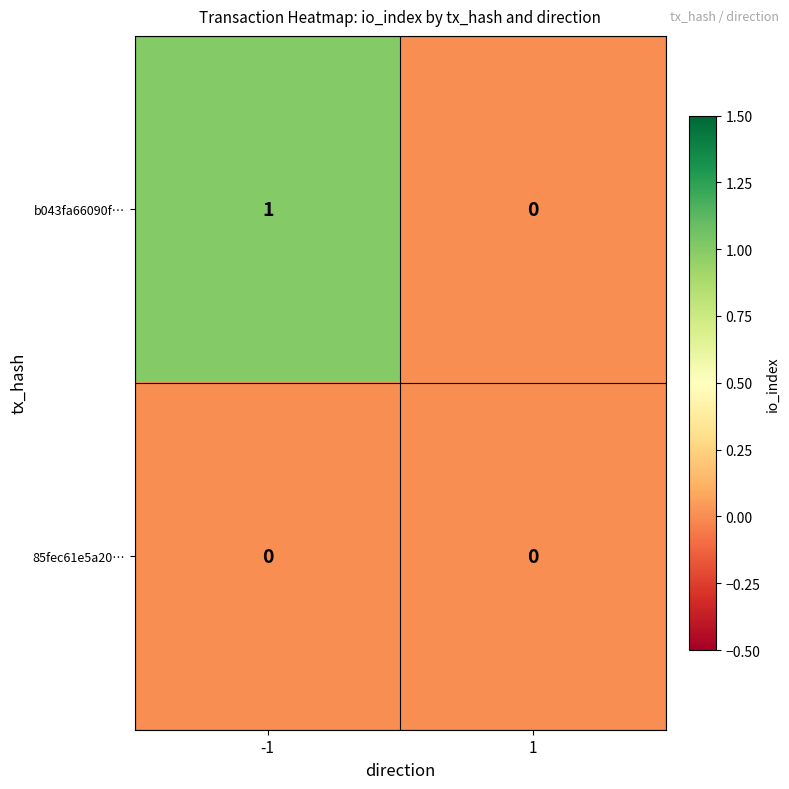

Which series changed the most between -1 and 1?

b043fa66090f…